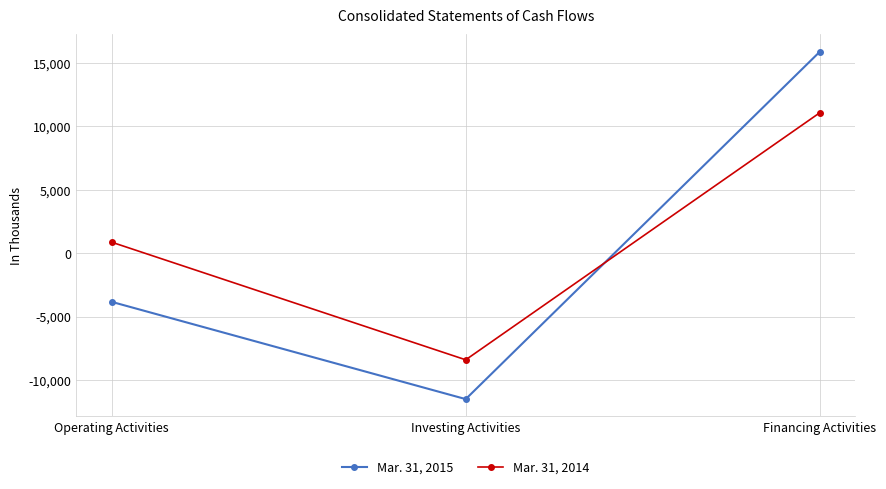

What is the label of the 2nd point from the right?

Investing Activities